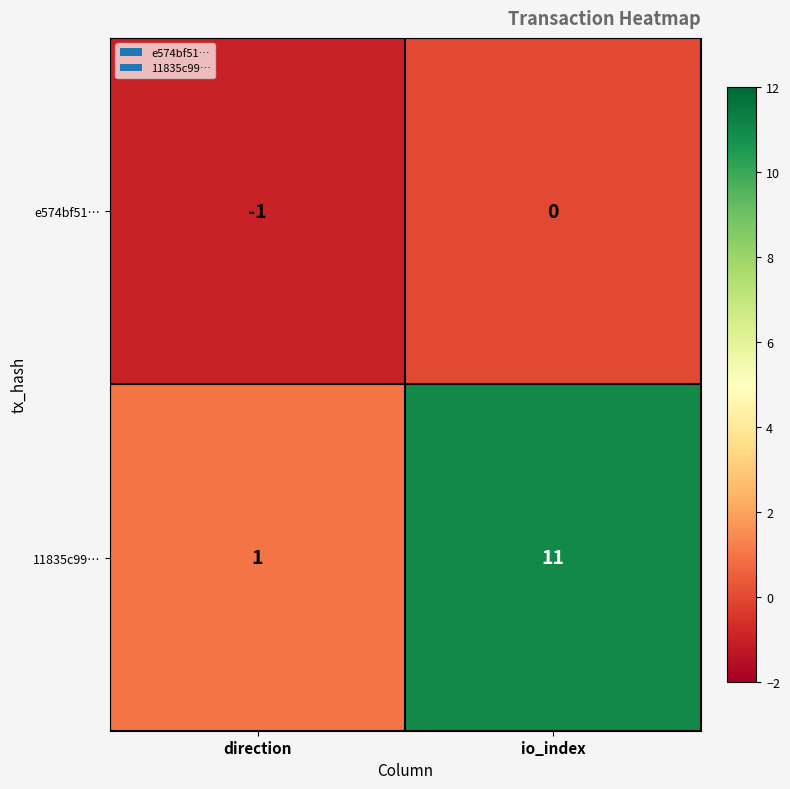

List the series in order of their overall mean, lowest first.

e574bf51…, 11835c99…